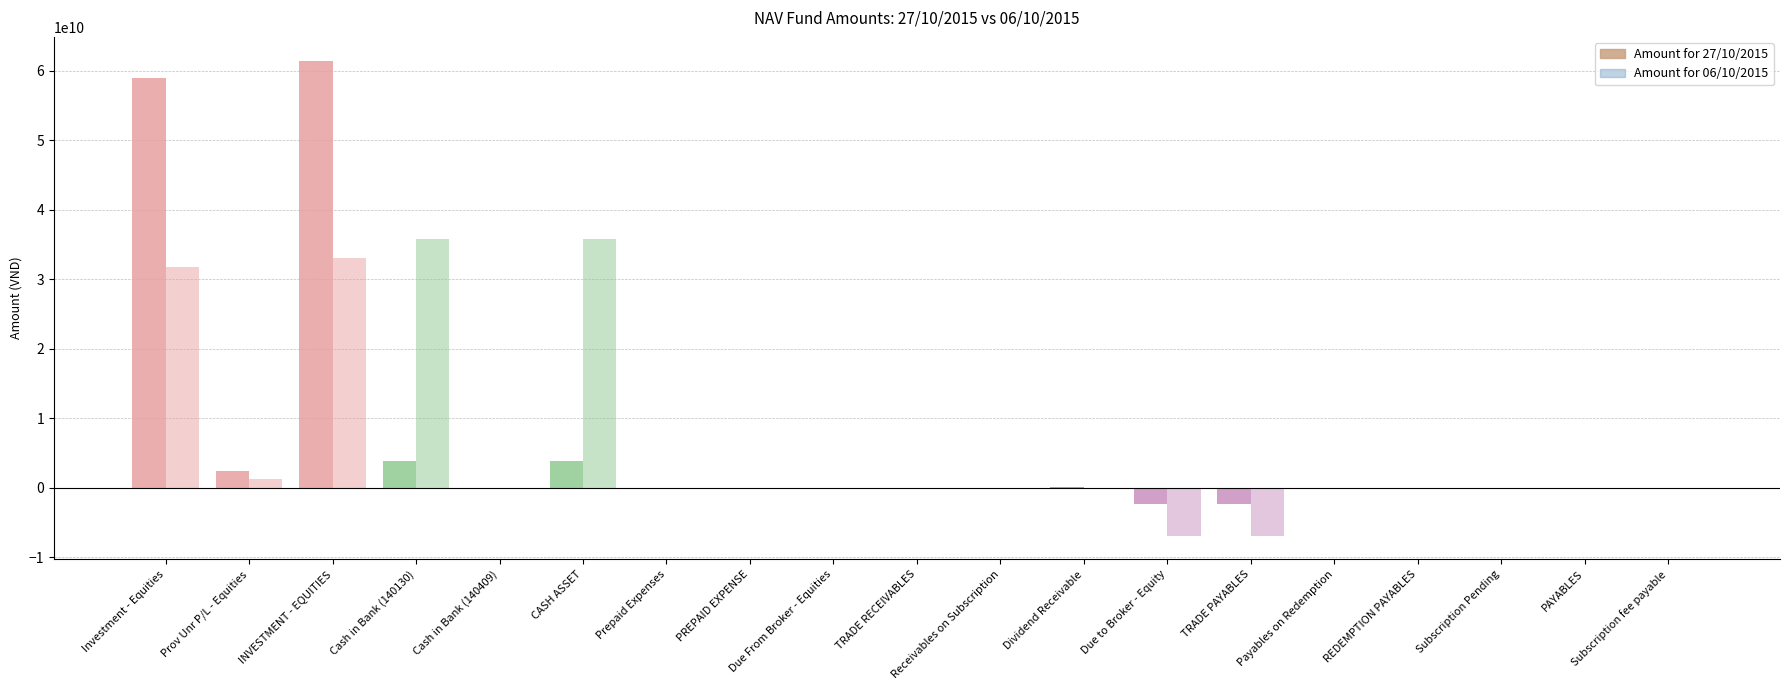

How many bars are there in total?

38